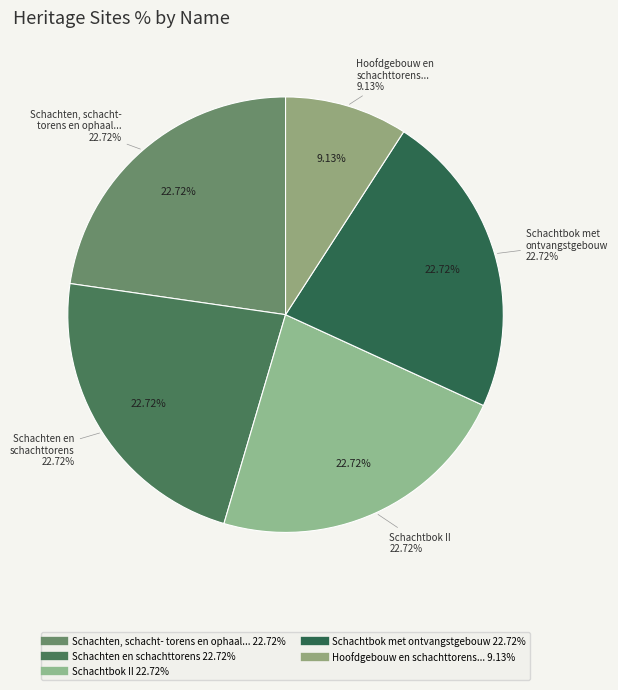

Which category has the smallest portion of the pie?

Hoofdgebouw en schachttorens steenkoolmijn